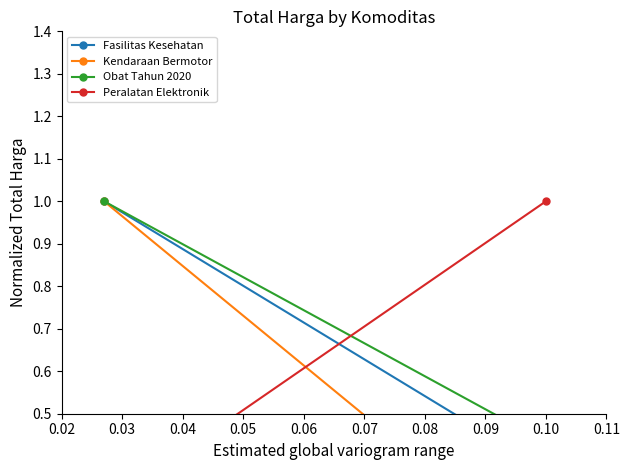

What is the difference between the maximum and minimum values in the Peralatan Elektronik series?

0.7